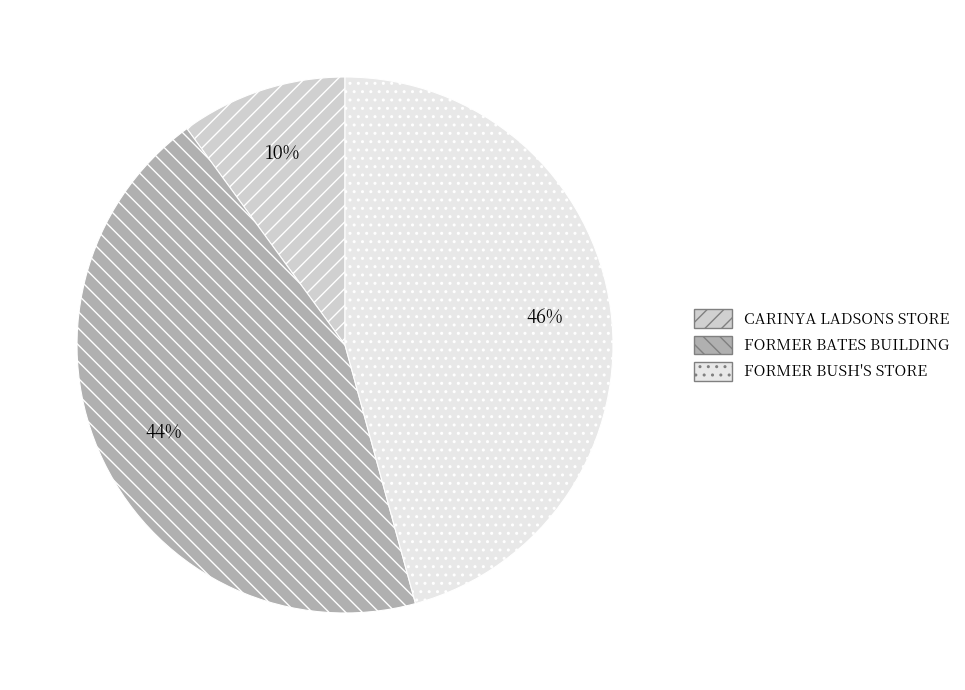

True or false: CARINYA LADSONS STORE accounts for 10% of the total.

True